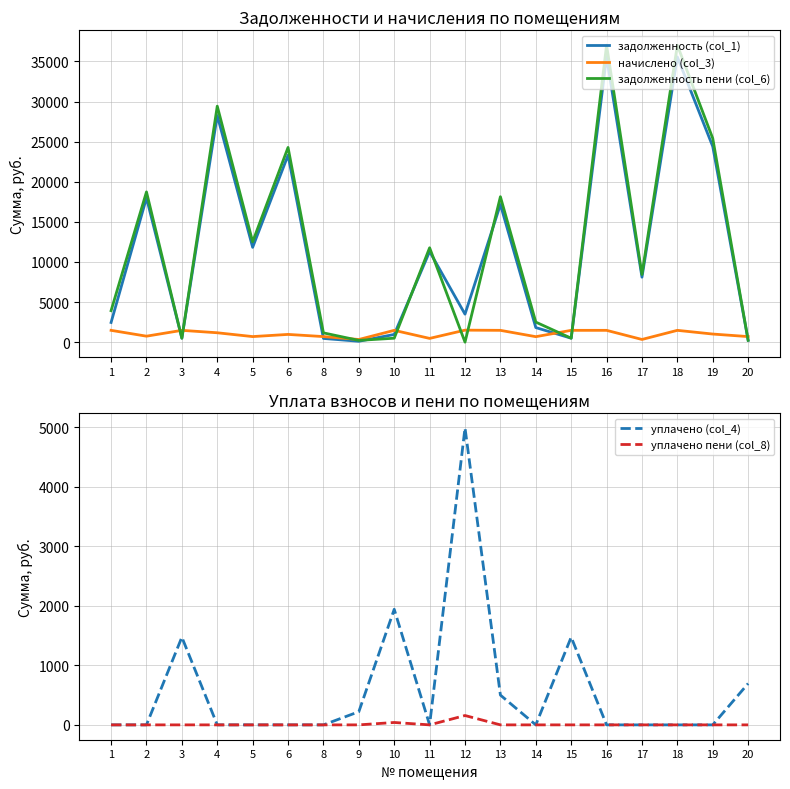

Reading left to right, what are all the values shown in this chart?

задолженность (col_1): 1=2453.8	2=17987.5	3=491.0	4=28252.8	5=11819.8	6=23308.7	8=463.3	9=110.5	10=958.9	11=11301.1	12=3489.8	13=17161.0	14=1817.1	15=490.8	16=35551.6	17=8099.0	18=35551.6	19=24391.7	20=231.4
начислено (col_3): 1=1472.2	2=744.9	3=1472.2	4=1170.0	5=694.2	6=965.2	8=694.2	9=331.5	10=1472.2	11=468.0	12=1495.7	13=1472.2	14=682.5	15=1472.2	16=1472.2	17=335.4	18=1472.2	19=1010.1	20=694.2
задолженность пени (col_6): 1=3926.0	2=18732.4	3=491.2	4=29422.8	5=12514.0	6=24273.9	8=1157.5	9=221.0	10=490.8	11=11769.1	12=0.0	13=18133.2	14=2499.6	15=490.8	16=37023.8	17=8434.4	18=37023.8	19=25401.8	20=231.4
уплачено (col_4): 1=0.0	2=0.0	3=1472.0	4=0.0	5=0.0	6=0.0	8=0.0	9=221.0	10=1940.4	11=0.0	12=4985.5	13=500.0	14=0.0	15=1472.2	16=0.0	17=0.0	18=0.0	19=0.0	20=694.2
уплачено пени (col_8): 1=0.0	2=0.0	3=0.0	4=0.0	5=0.0	6=0.0	8=0.0	9=0.0	10=40.1	11=0.0	12=157.0	13=0.0	14=0.0	15=0.0	16=0.0	17=0.0	18=0.0	19=0.0	20=0.0